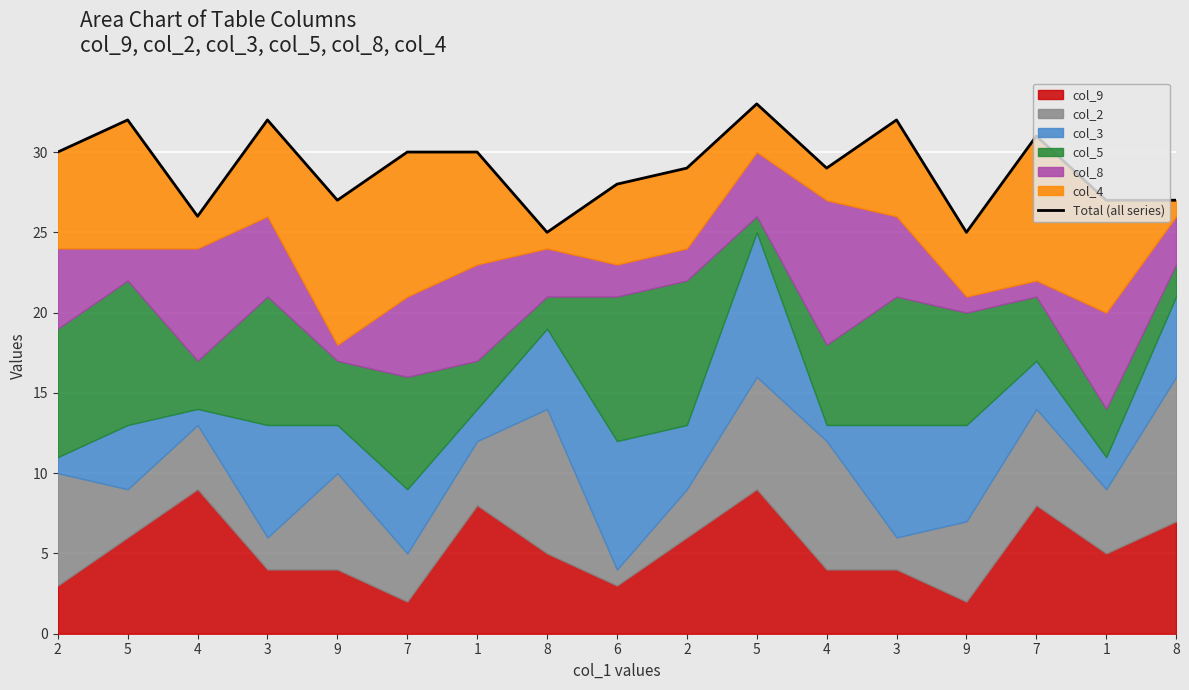

What is the change in value from 4 to 9?

-4